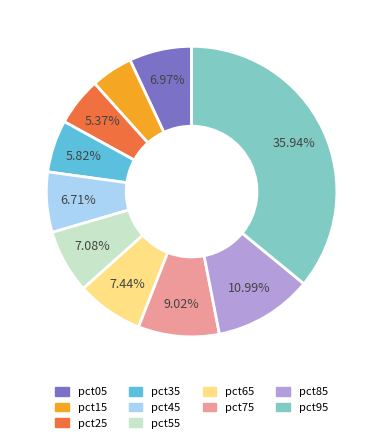

To the nearest percent, what is the difference between the pct95 and pct45 slice percentages?

29%